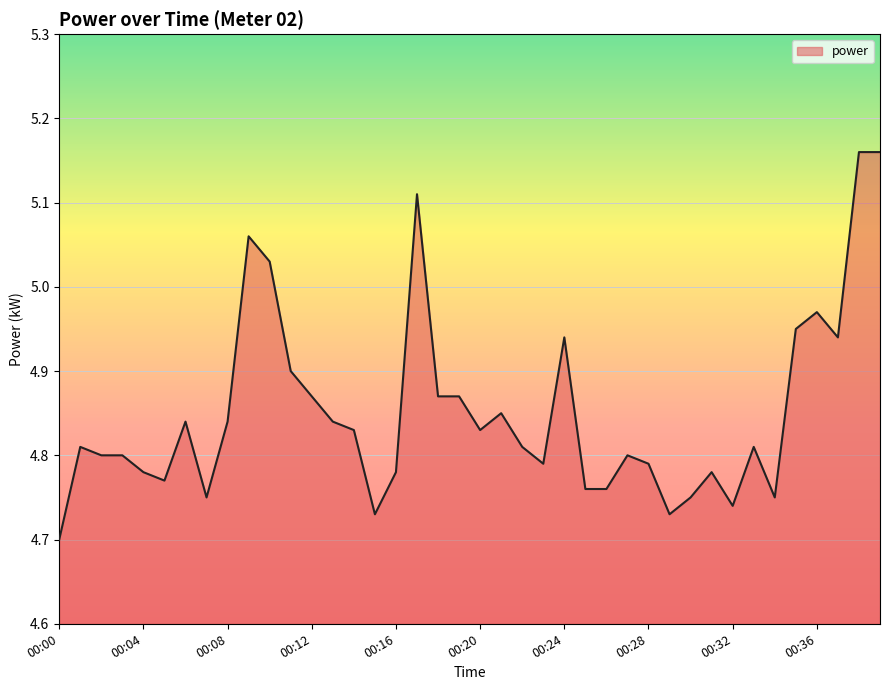

What is the difference between the maximum and minimum values?

0.5